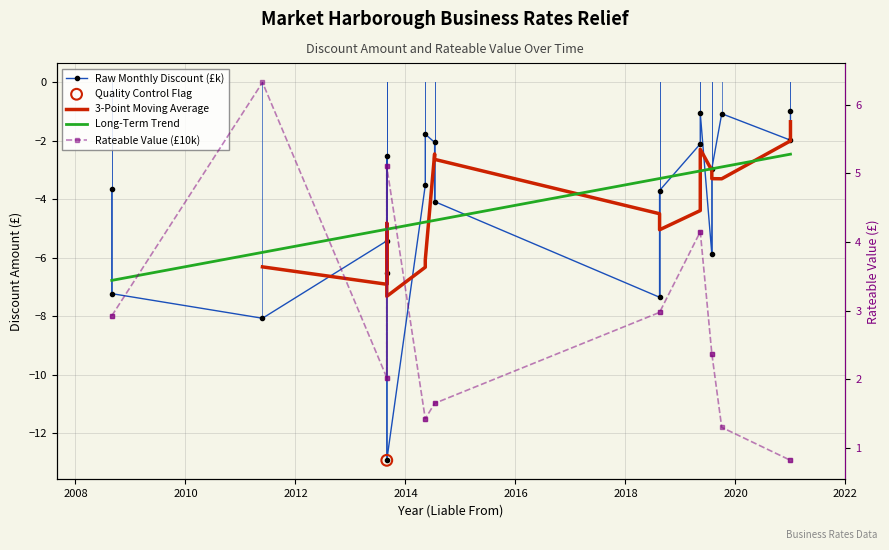

Which series has the largest total across all categories?

Rateable Value (£10k)